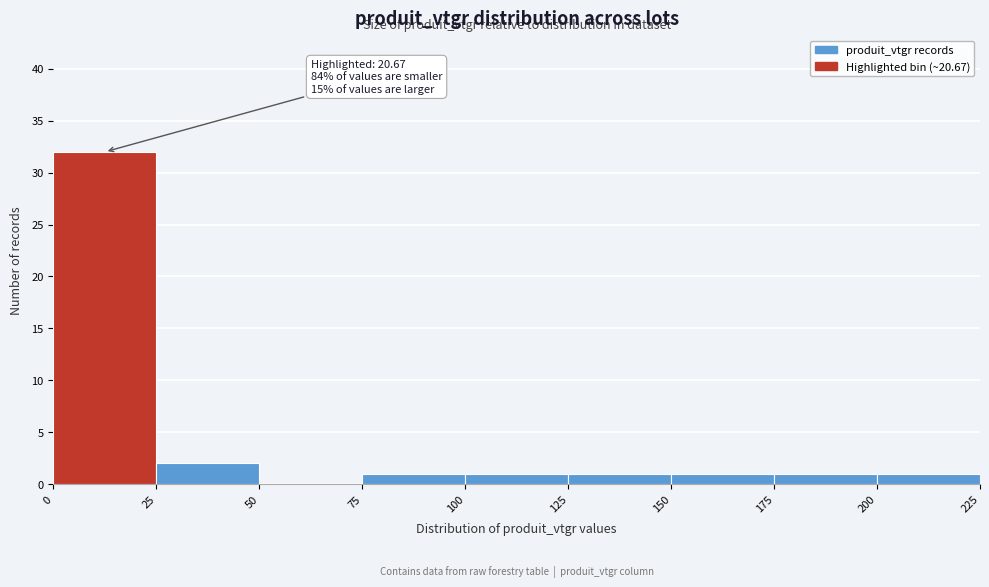

Over which range of the x-axis is the bar tallest?

0 to 25